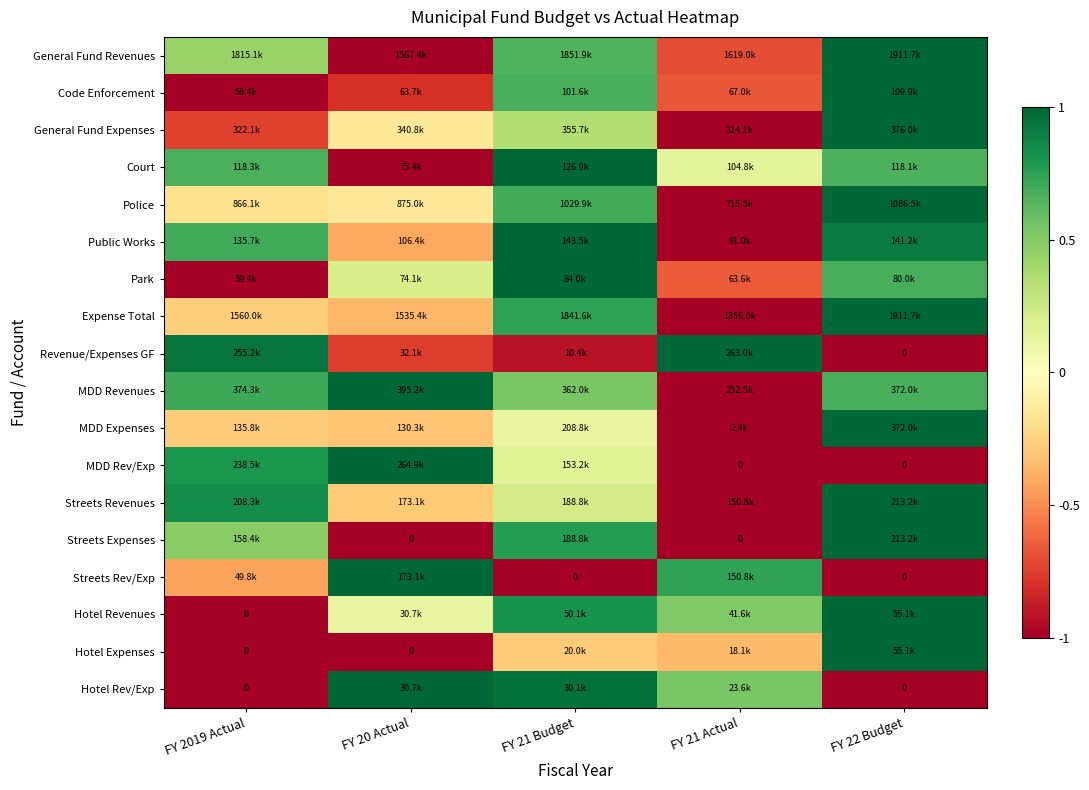

Which has a higher value, FY 20 Actual or FY 21 Budget?

FY 21 Budget